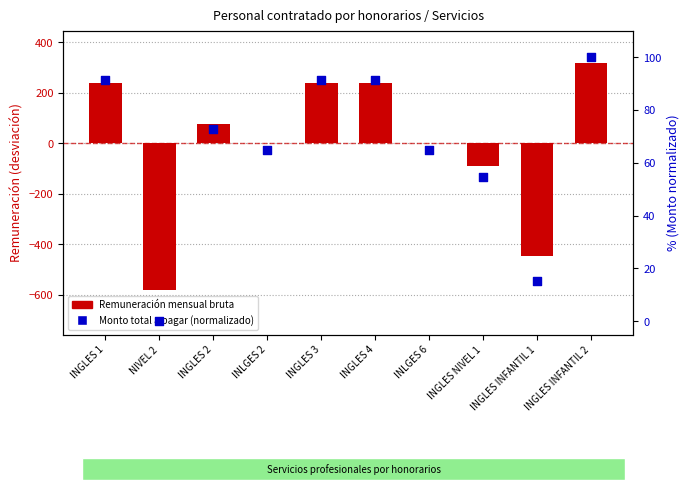

Which series contains the highest Y value?

Remuneración mensual bruta